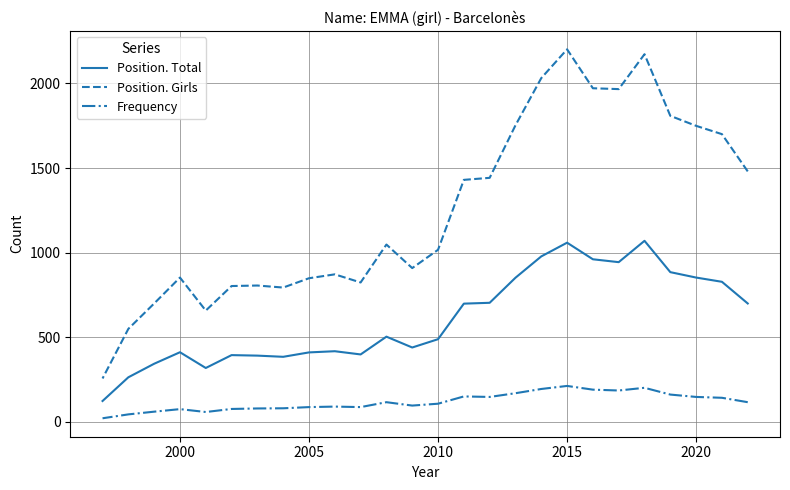

What are all the series names shown in the legend?

Position. Total, Position. Girls, Frequency